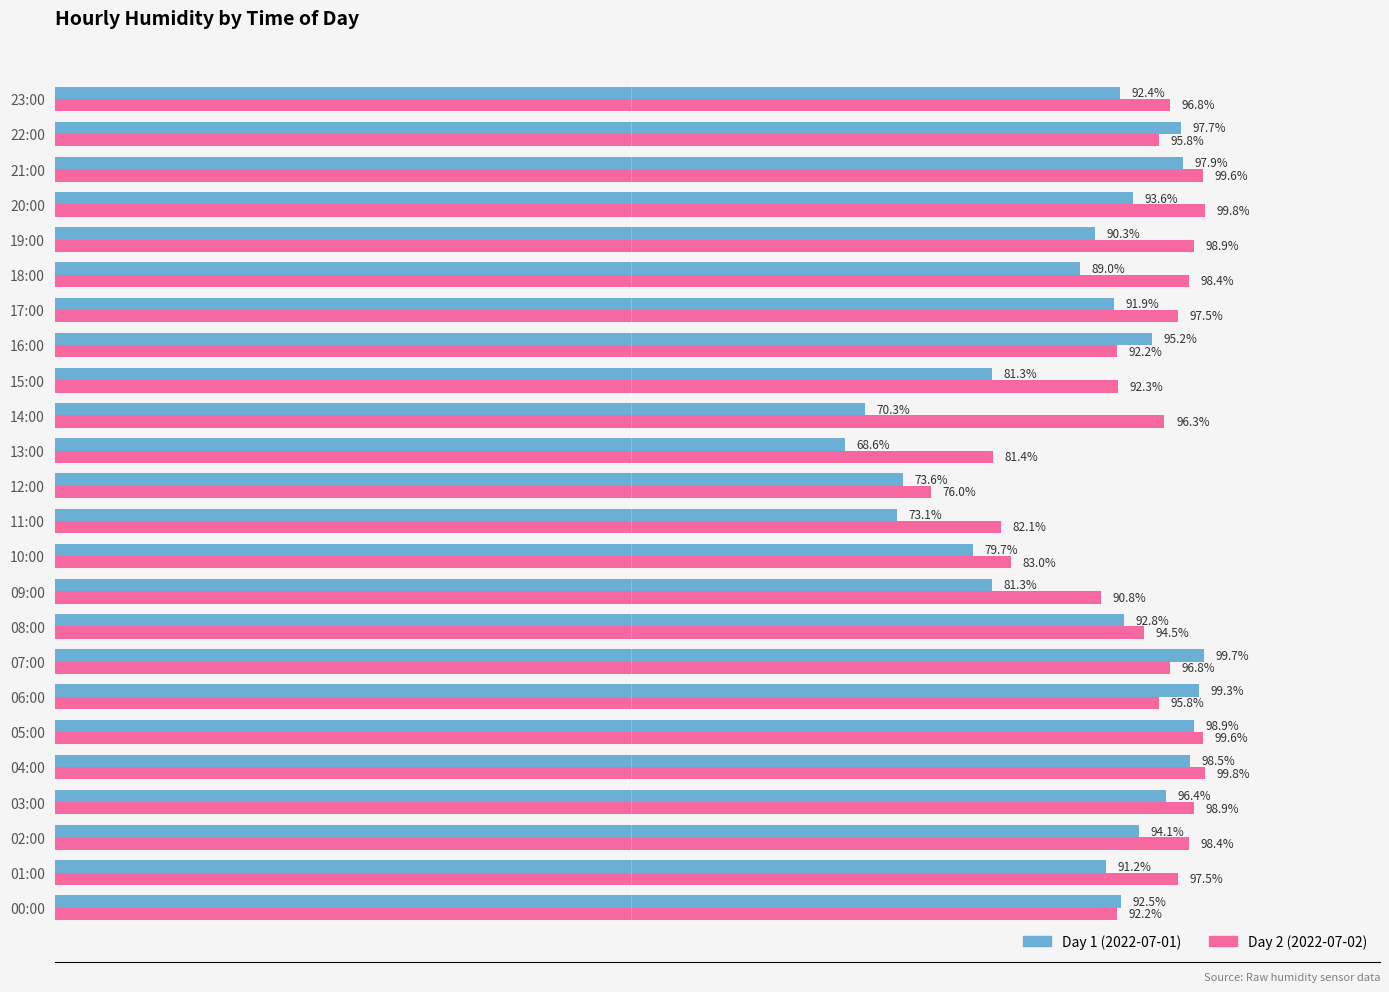

At which label is Day 2 (2022-07-02) closest to 87?

09:00